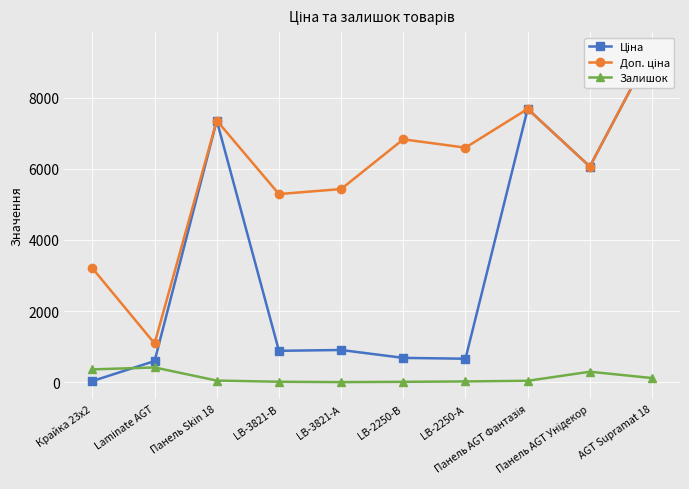

The Доп. ціна series shows 4445.4 at AGT Supramat 18. True or false?

False